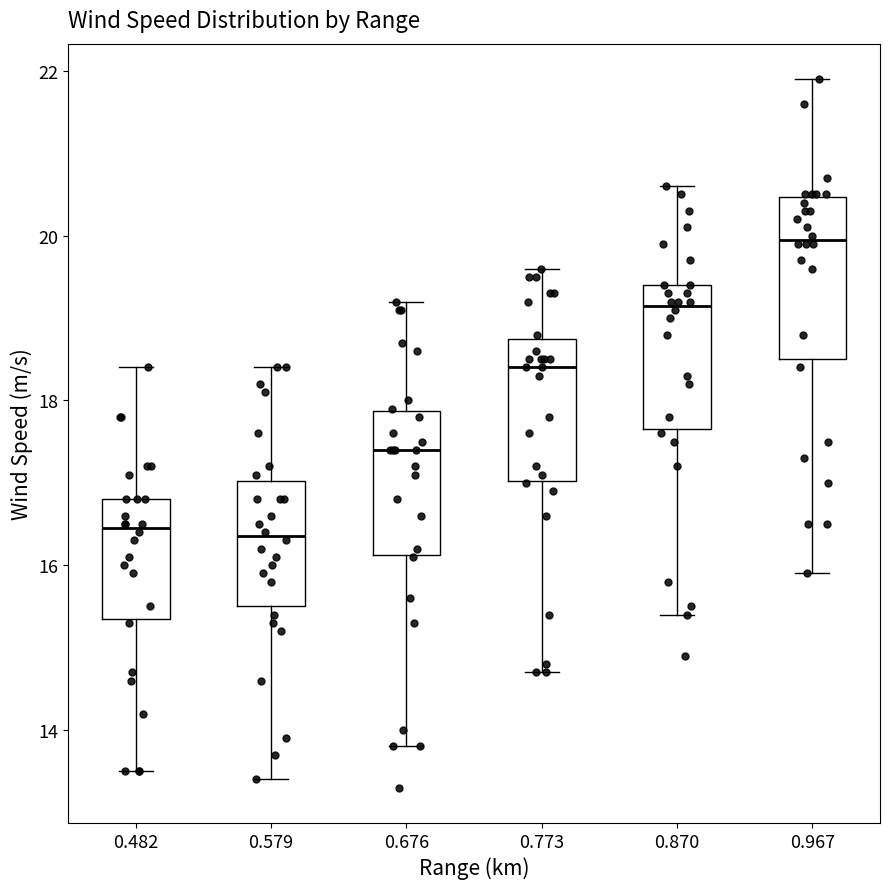

Reading left to right, read every box against the y-axis: the position of its median line, the range the box covers, and the ends of its whiskers. The values are not printed on the chart, so give them approximately, as read against the axis.

0.482: median 16.4, box 15.4 to 16.8, whiskers 13.6 to 18.4
0.579: median 16.4, box 15.6 to 17.0, whiskers 13.4 to 18.4
0.676: median 17.4, box 16.2 to 17.8, whiskers 13.8 to 19.2
0.773: median 18.4, box 17.0 to 18.8, whiskers 14.8 to 19.6
0.870: median 19.2, box 17.6 to 19.4, whiskers 15.4 to 20.6
0.967: median 20.0, box 18.6 to 20.4, whiskers 16.0 to 22.0